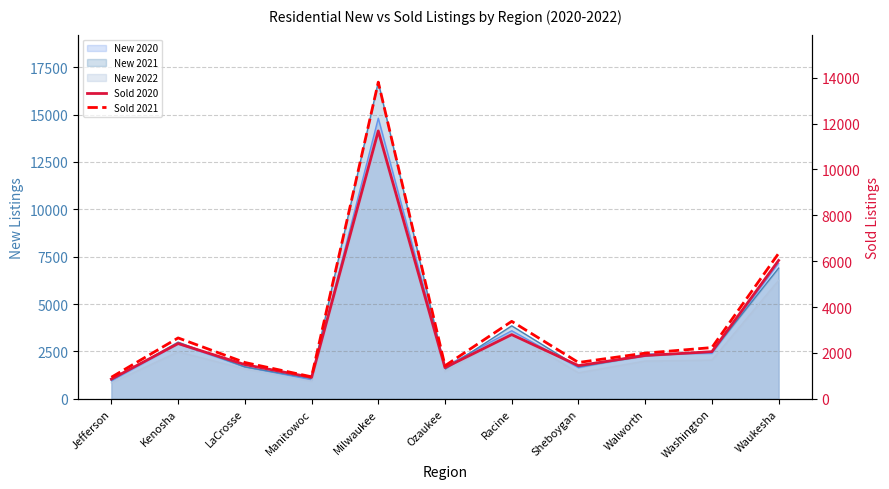

At which category does the chart reach its peak across all series?

Milwaukee